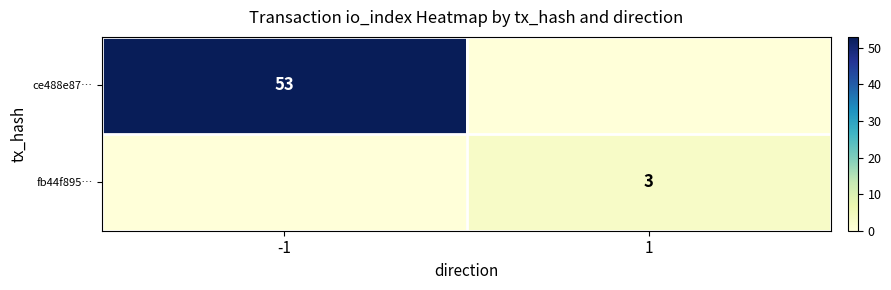

The value of ce488e87… at -1 is 53. True or false?

True